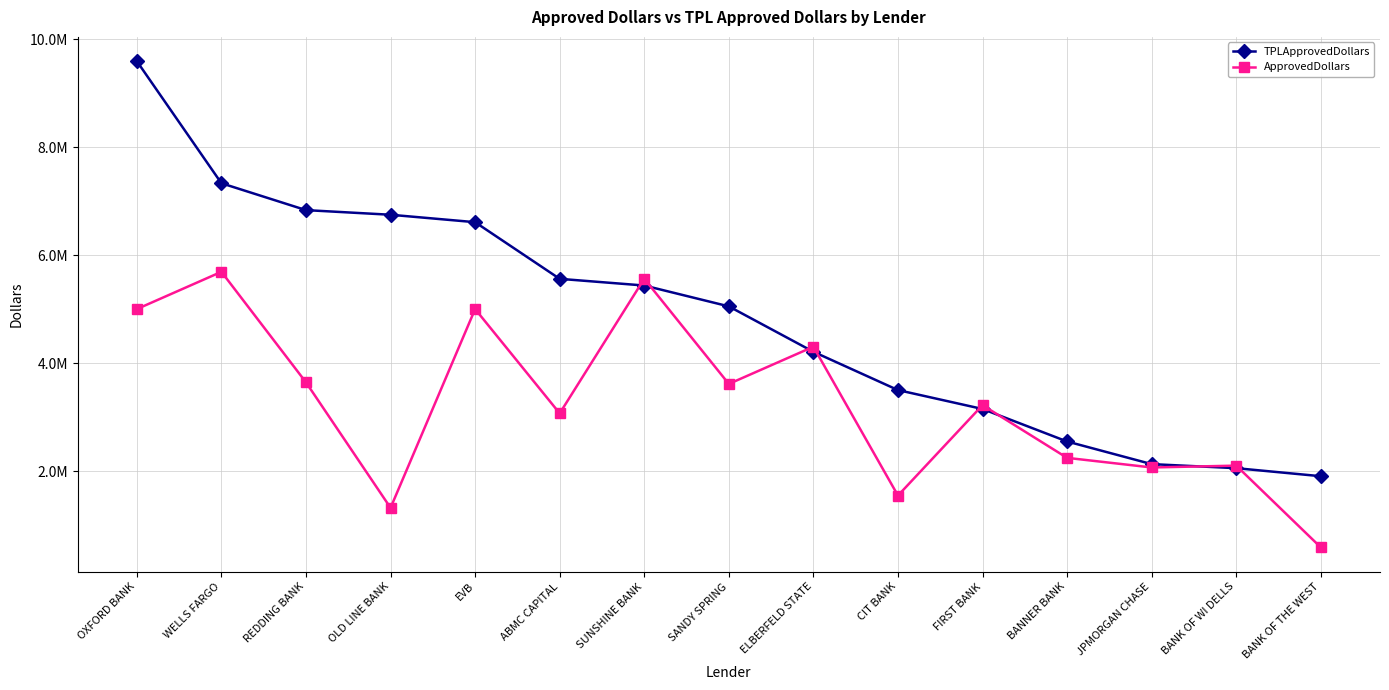

What is the average value of the TPLApprovedDollars series?

4843337